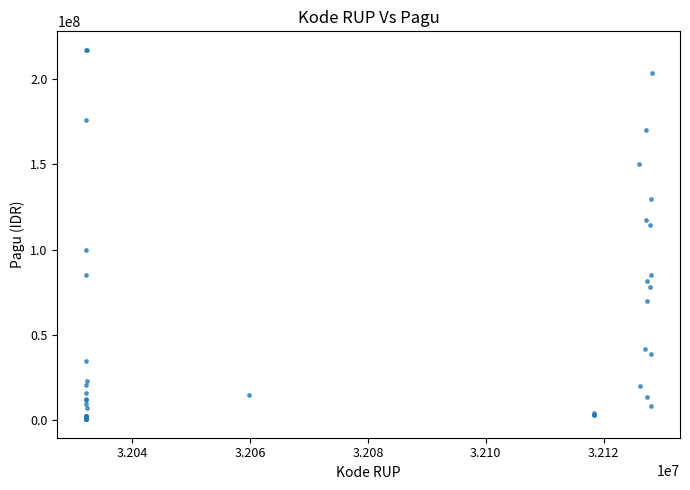

What Y value in the scatter plot is closest to 108830000?

114296000